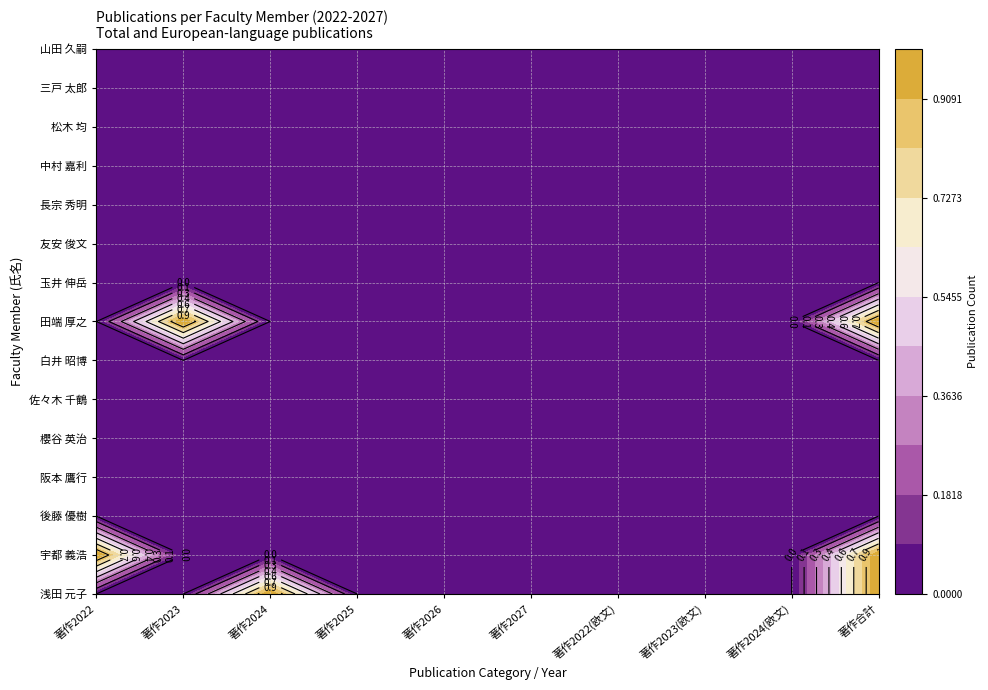

List the labels in order of 櫻谷 英治 value, largest first.

0, 1, 2, 3, 4, 5, 6, 7, 8, 9